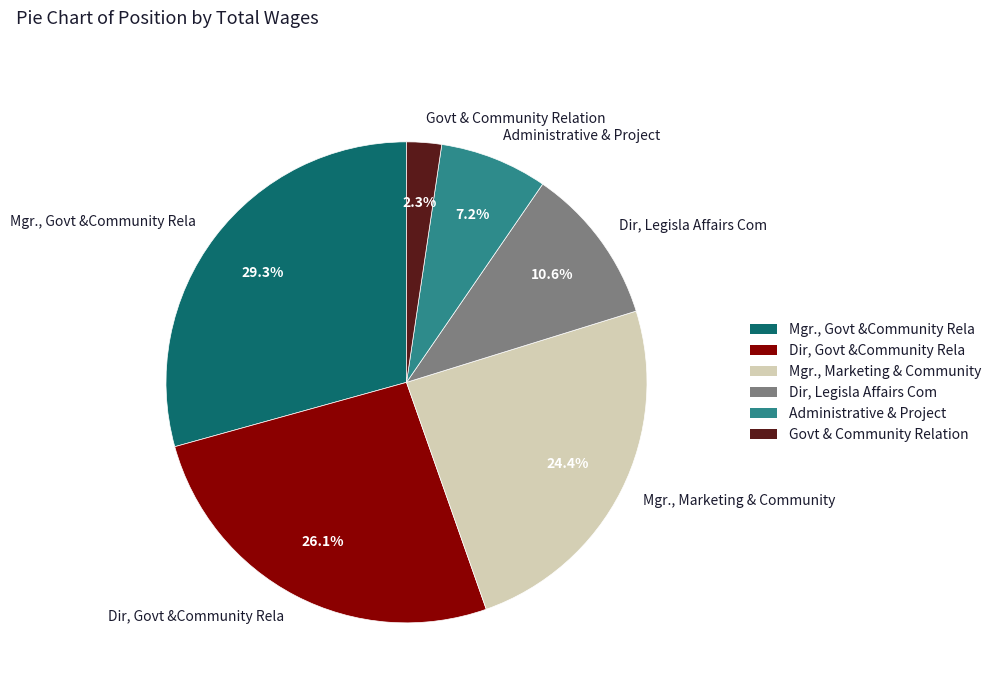

To the nearest percent, what portion does Mgr., Marketing & Community represent?

24%